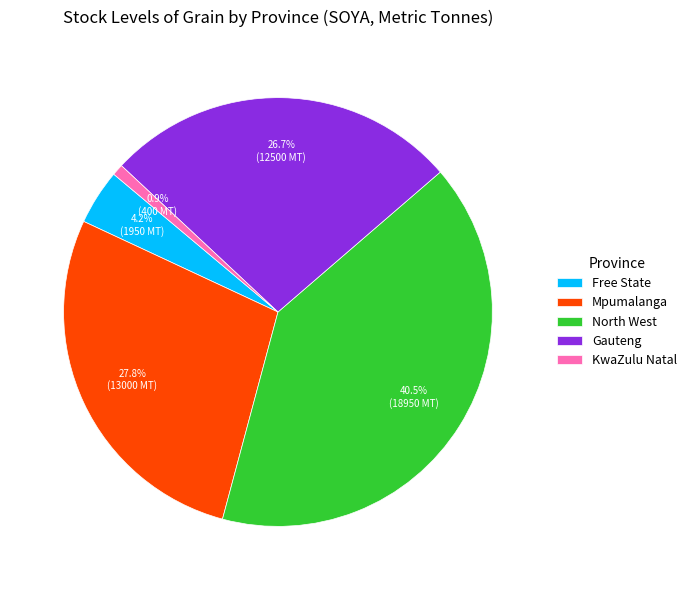

The Mpumalanga slice represents 18% of the pie. True or false?

False